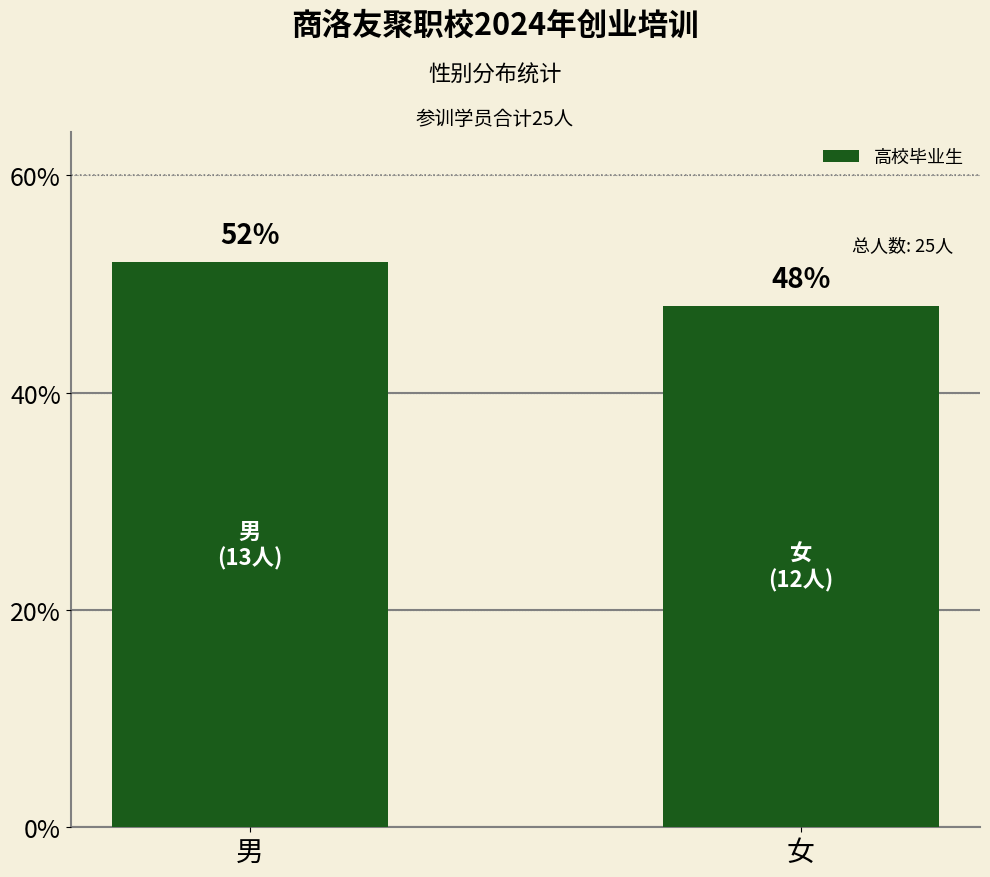

What is the sum of all values?

25